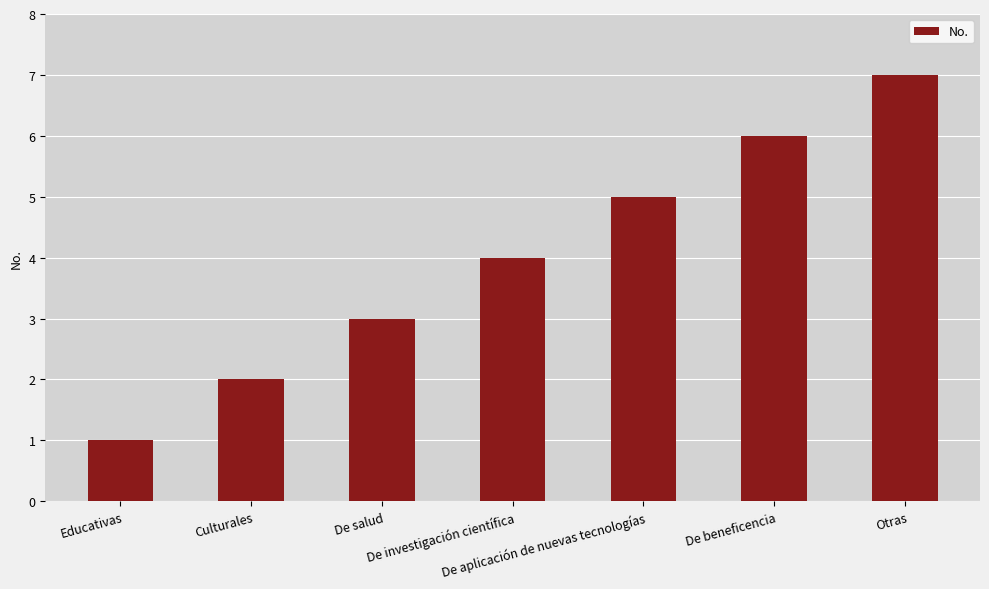

What is the sum of all values?

28